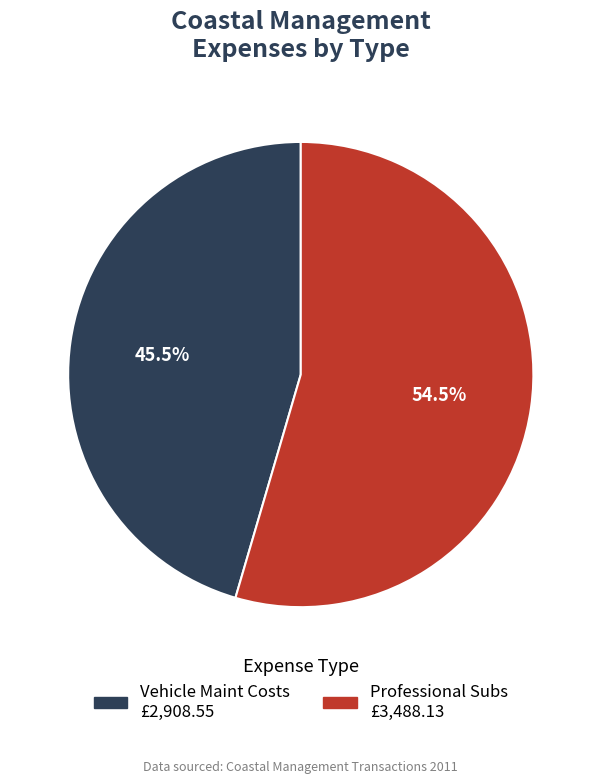

What percentage do Professional Subs and Vehicle Maint Costs together represent?

100.0%